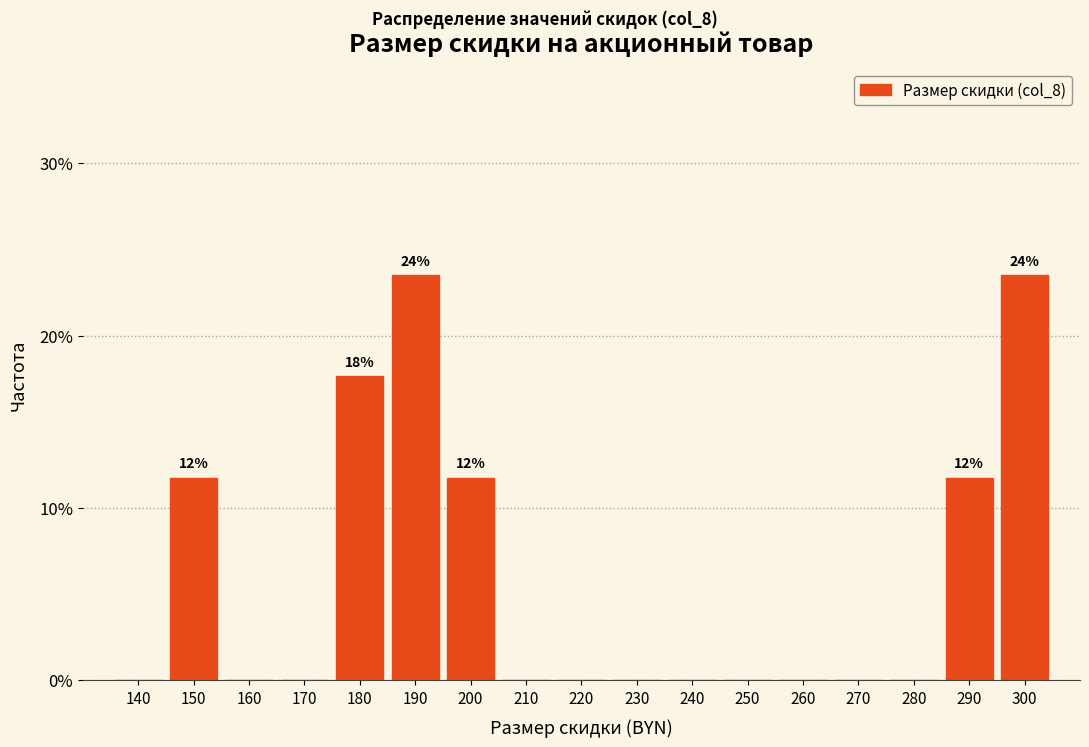

Reading right to left, what are all the values shown in this chart?

300=23.5	290=11.8	280=0.0	270=0.0	260=0.0	250=0.0	240=0.0	230=0.0	220=0.0	210=0.0	200=11.8	190=23.5	180=17.6	170=0.0	160=0.0	150=11.8	140=0.0